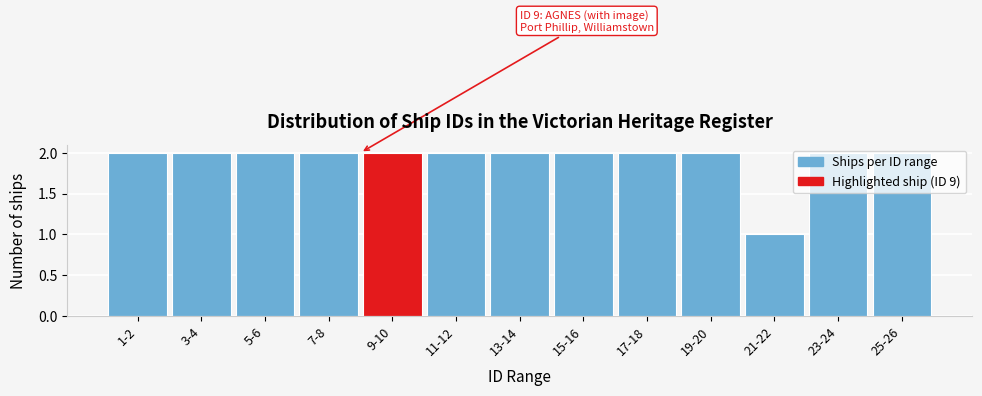

What position from the left is 11-12?

6